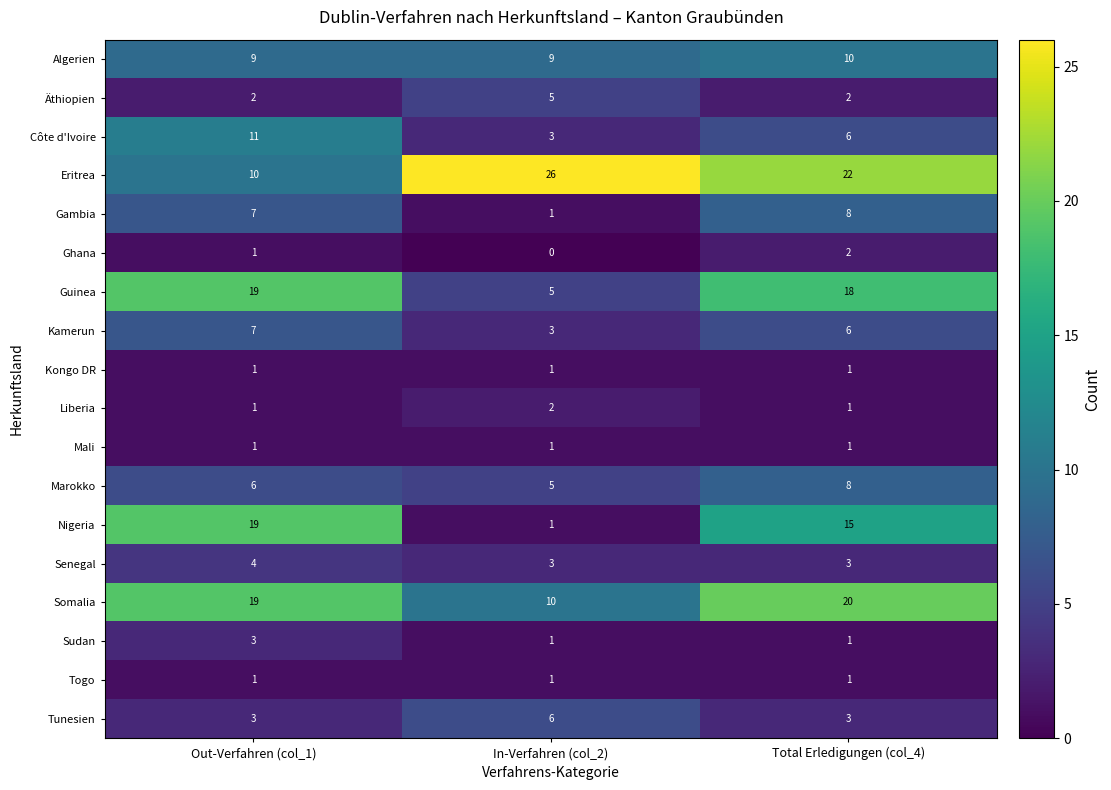

What is the difference between the maximum and minimum values in the Somalia series?

10